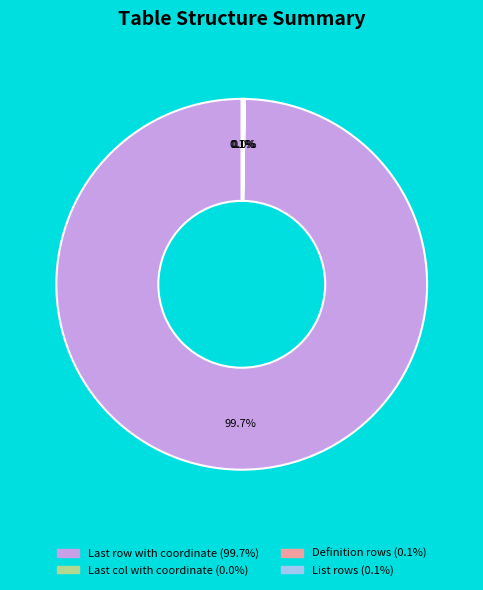

Which category has the biggest portion of the pie?

Last row with coordinate